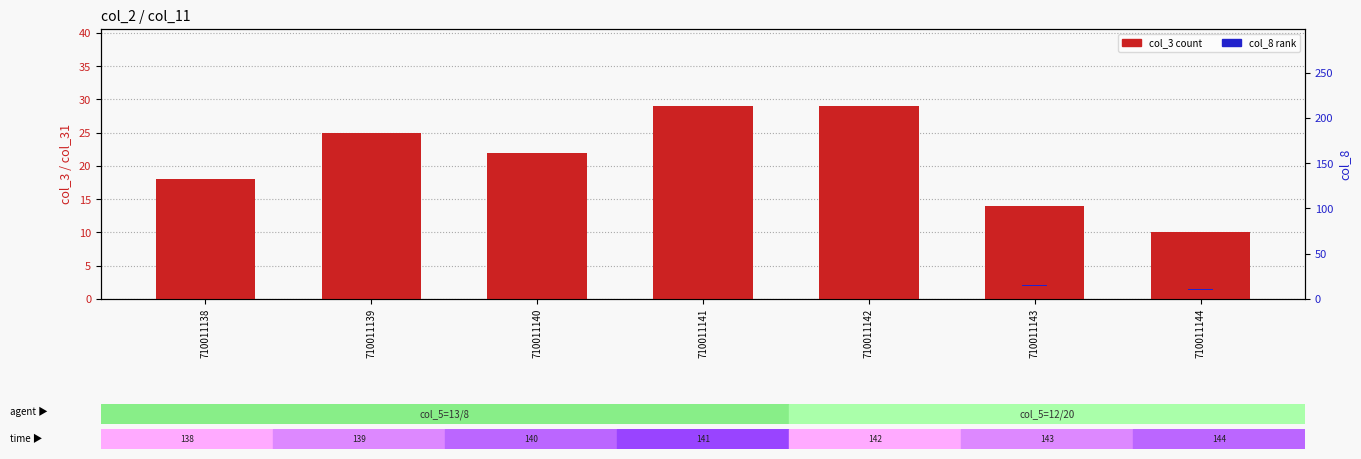

List the series in order of their peak value, lowest first.

col_8 (rank), col_3 (count)